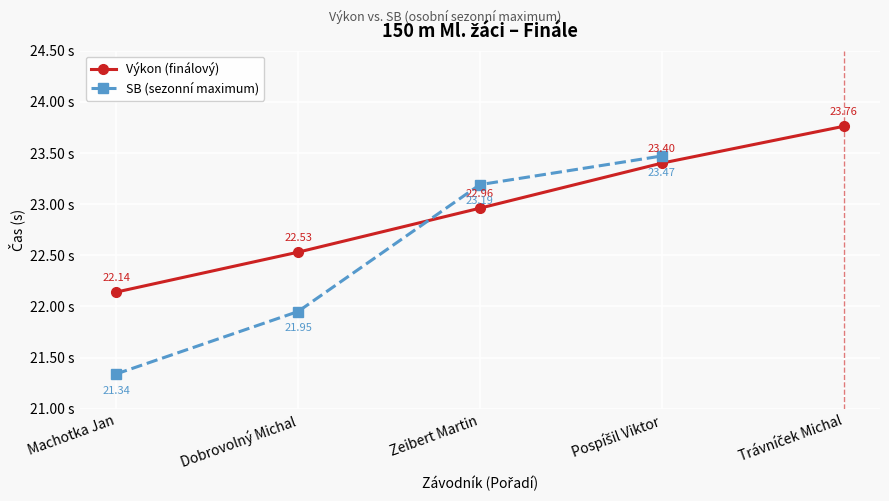

How many data points in SB (sezonní maximum) are above 23?

2